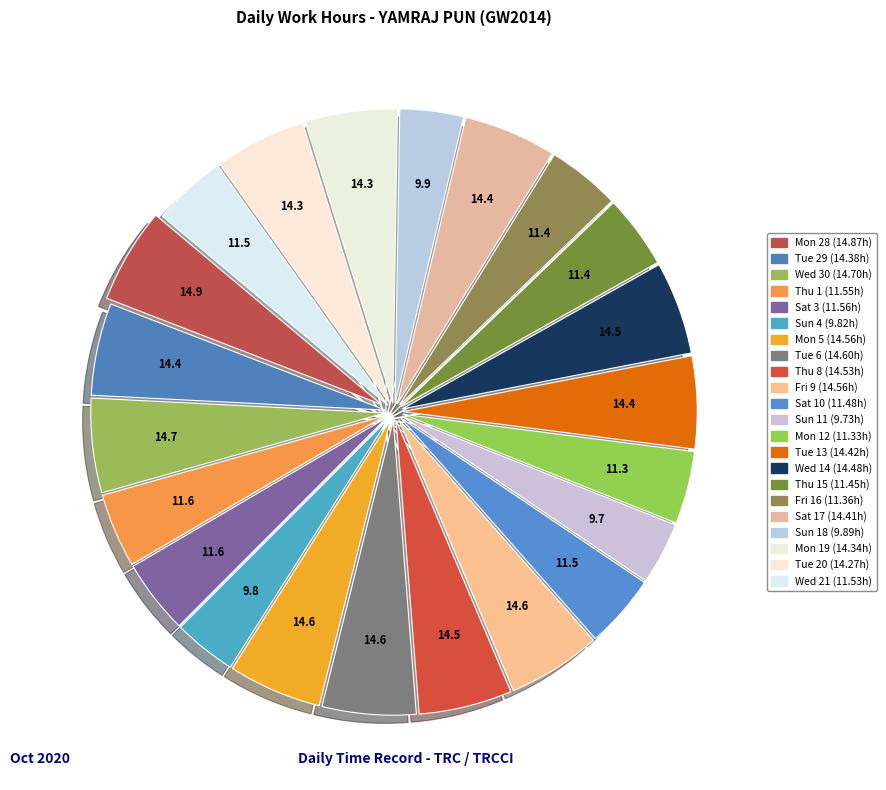

Count the number of slices in the pie.

22